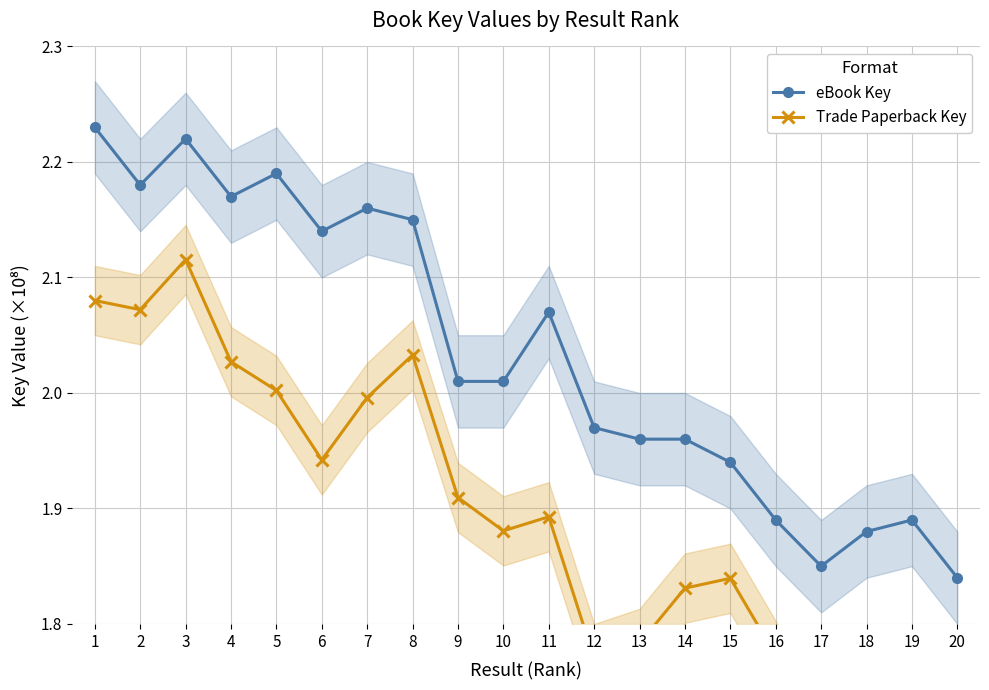

What is the difference between the Trade Paperback Key values at 14 and 12?

0.1